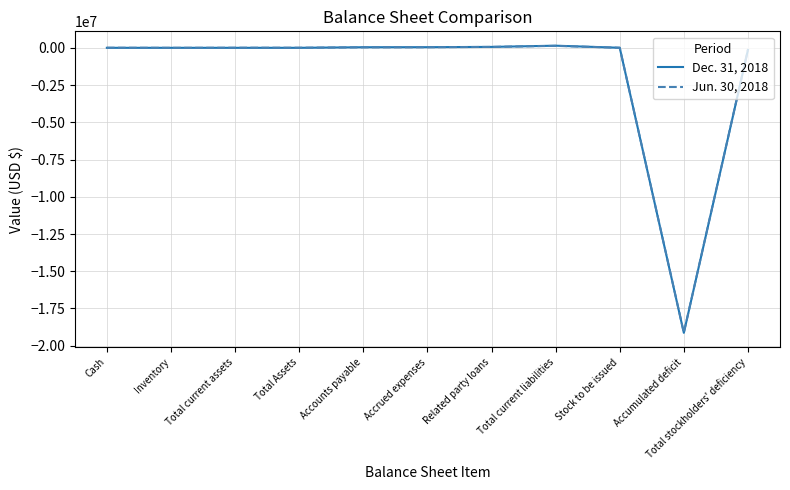

What is the sum of all Jun. 30, 2018 values?

-18959535